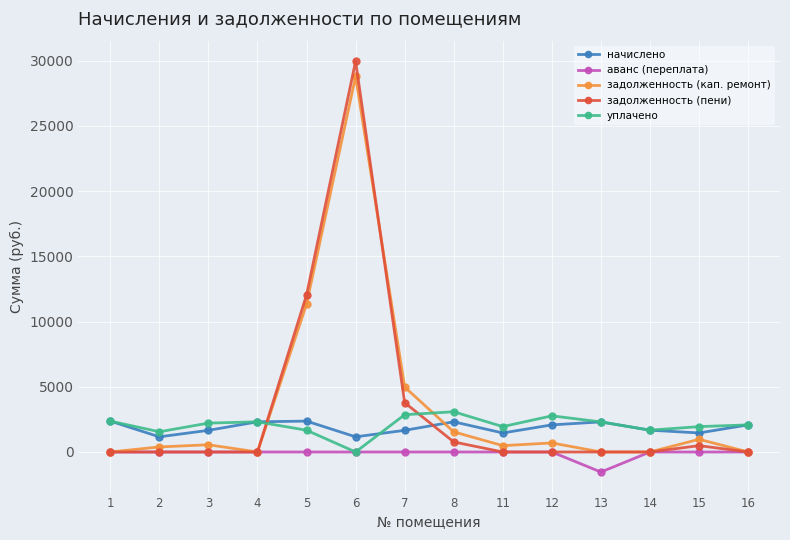

Rank the series by their maximum value, from lowest to highest.

аванс (переплата), начислено, уплачено, задолженность (кап. ремонт), задолженность (пени)